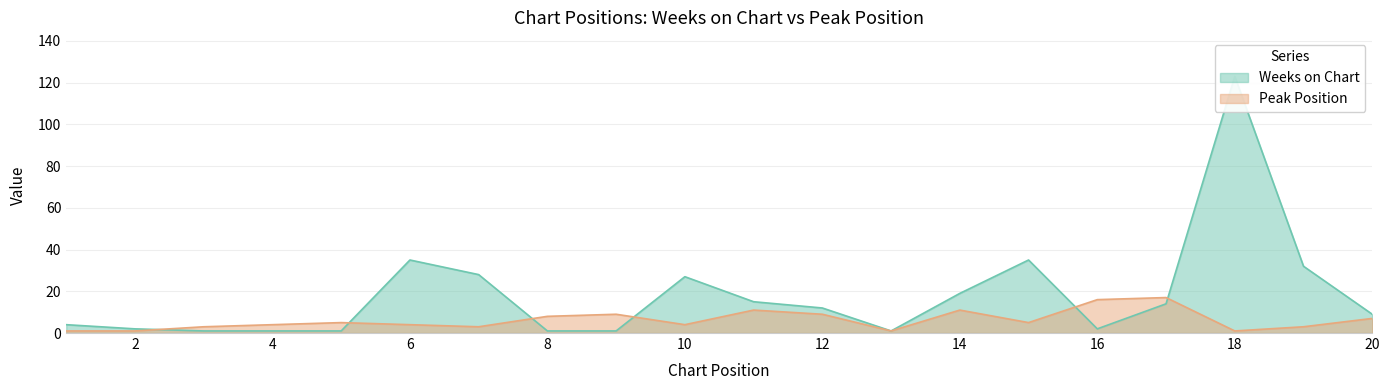

Which series has the largest total across all categories?

Weeks on Chart